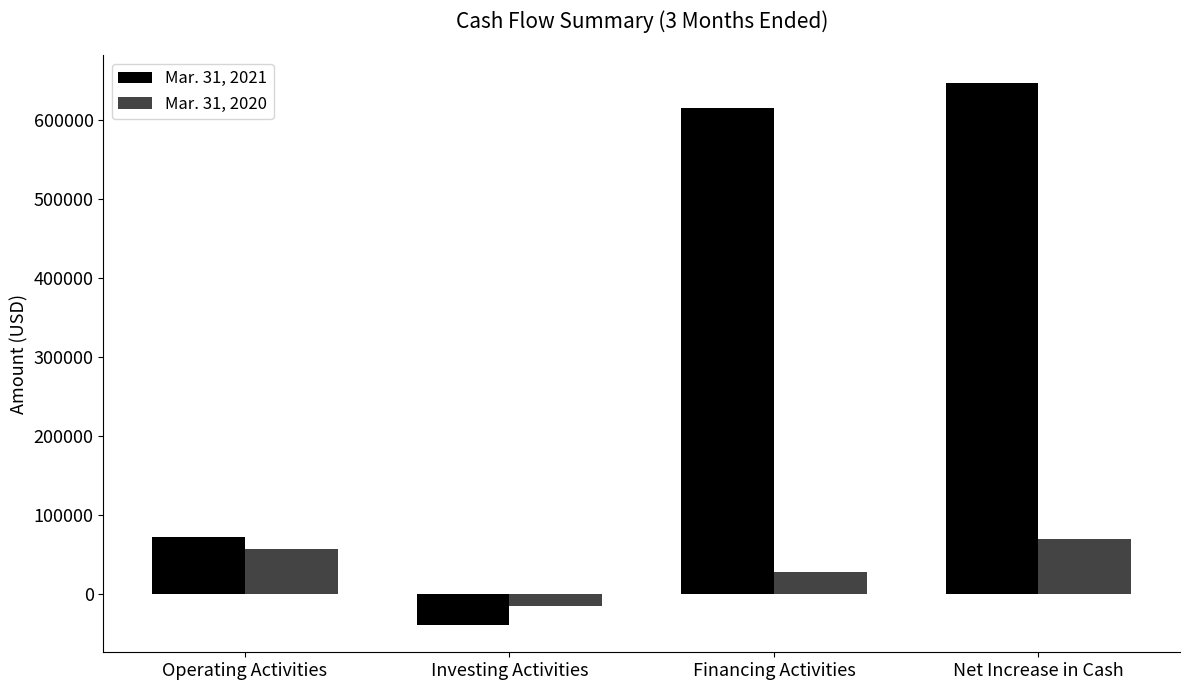

How many values in Mar. 31, 2020 are below zero?

1